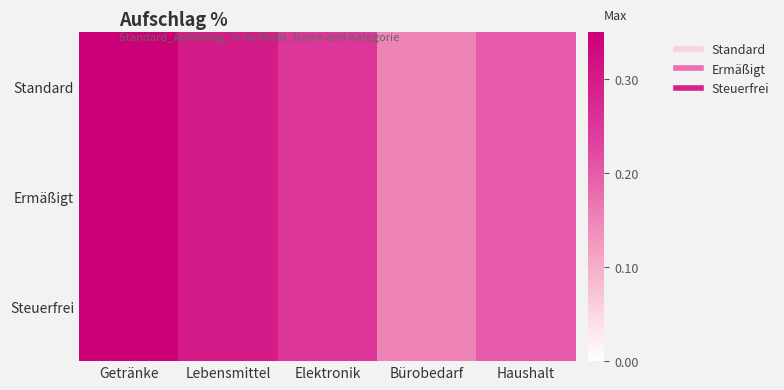

What is the total value across all series at Haushalt?

0.6